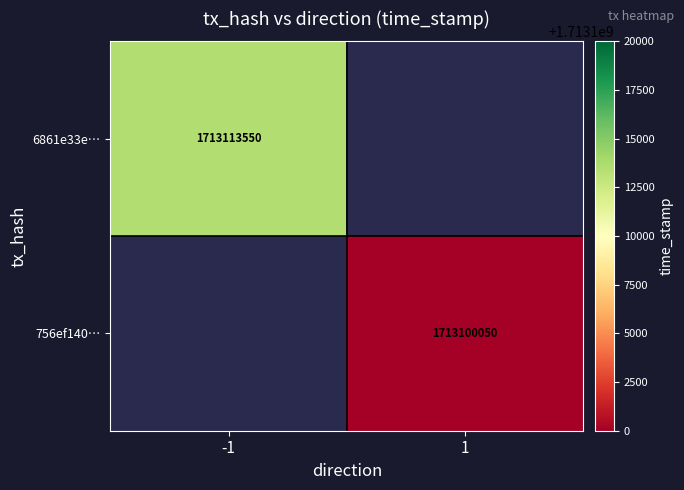

True or false: 6861e33e… has a value of 1713113550 at -1.

True